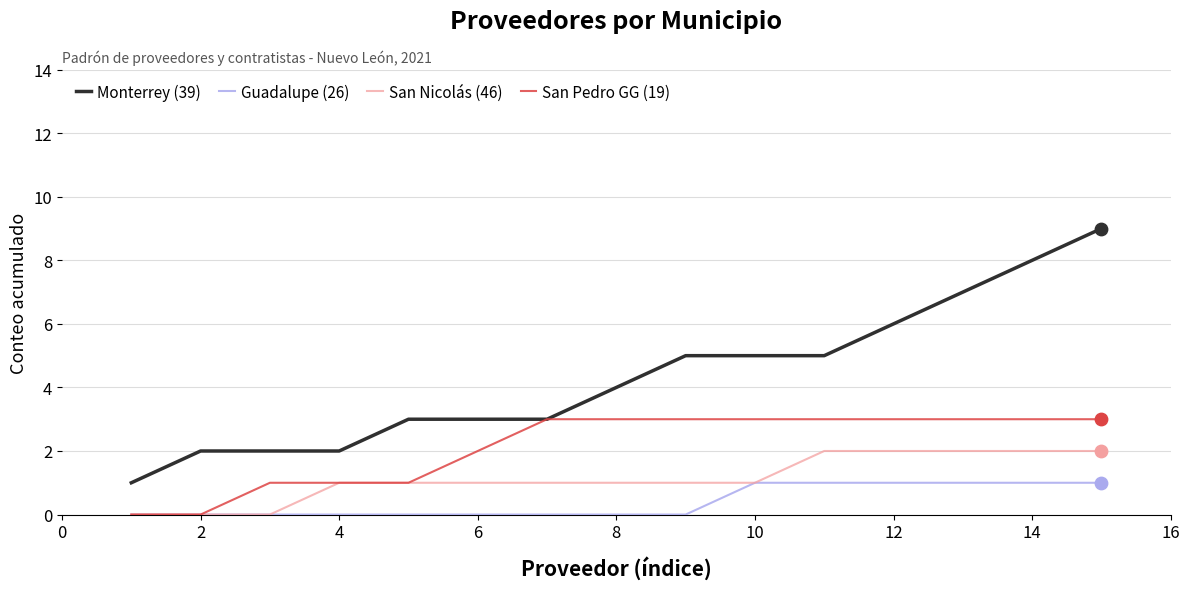

Which series has the largest total across all categories?

Monterrey (39)